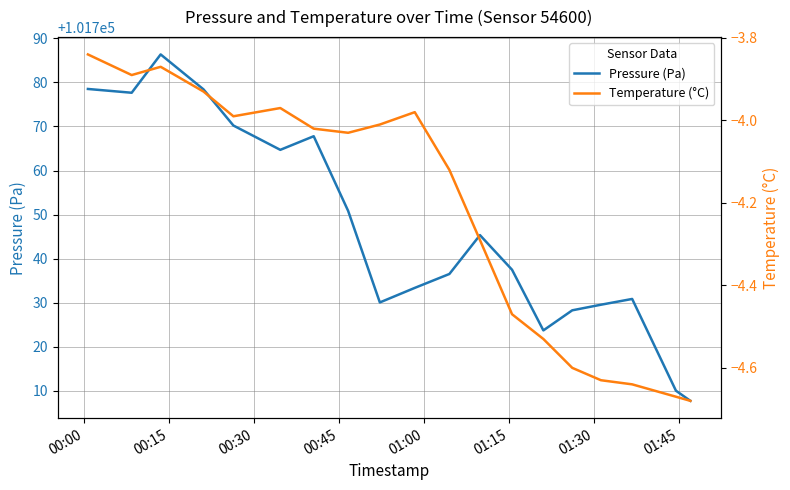

What is the highest value of the Pressure (Pa) series?

101786.4